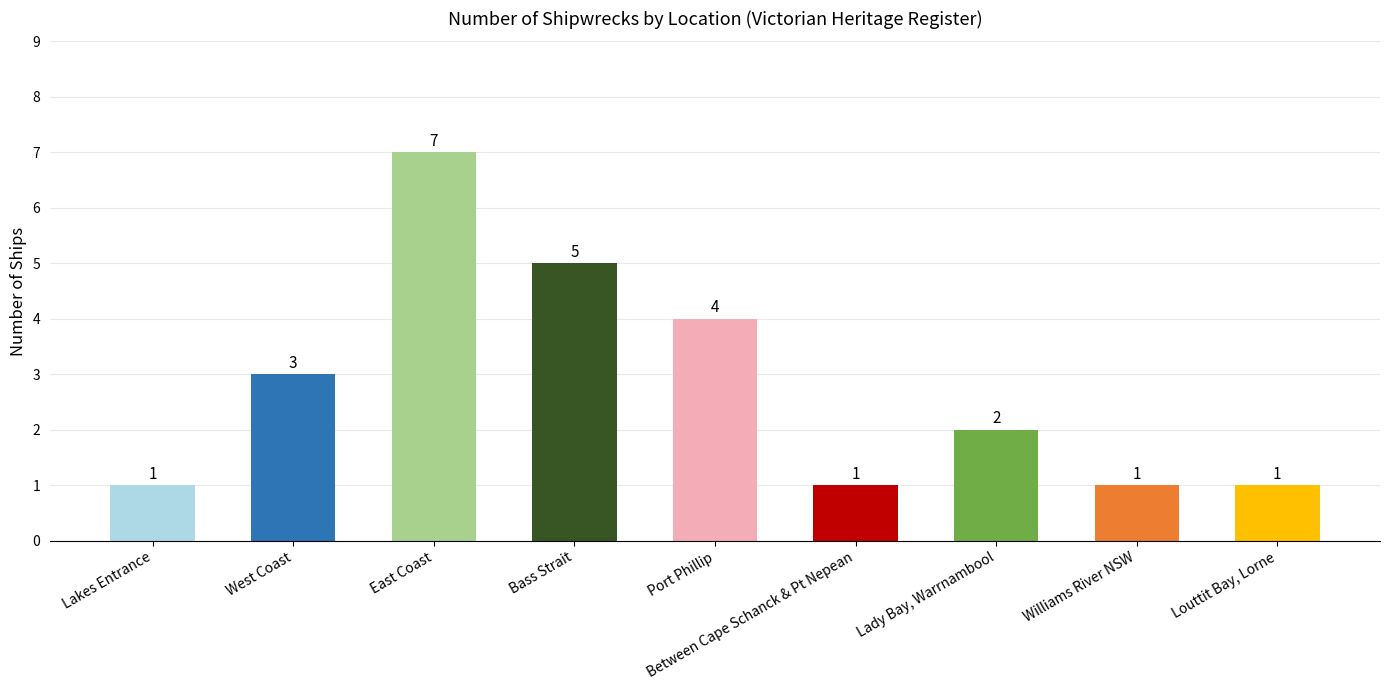

The chart shows a value of 2 at Lady Bay, Warrnambool. True or false?

True